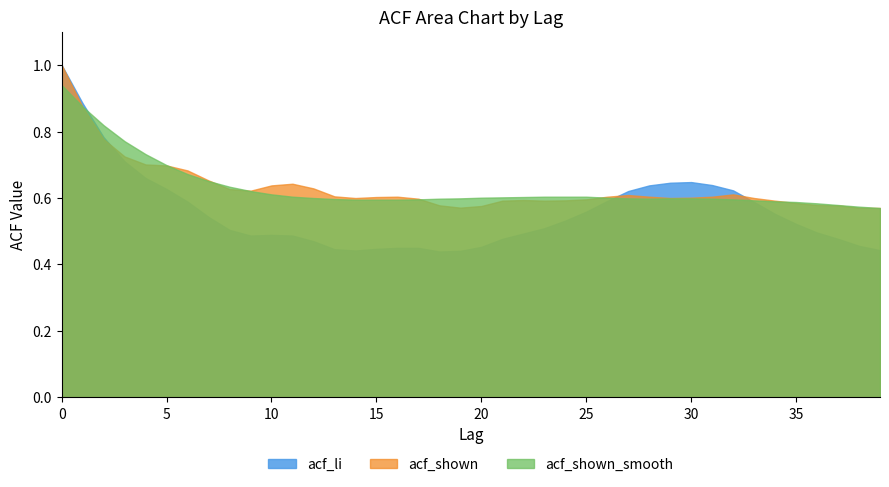

Is the value of acf_shown_smooth at 36 greater than the value of acf_li at 6?

No